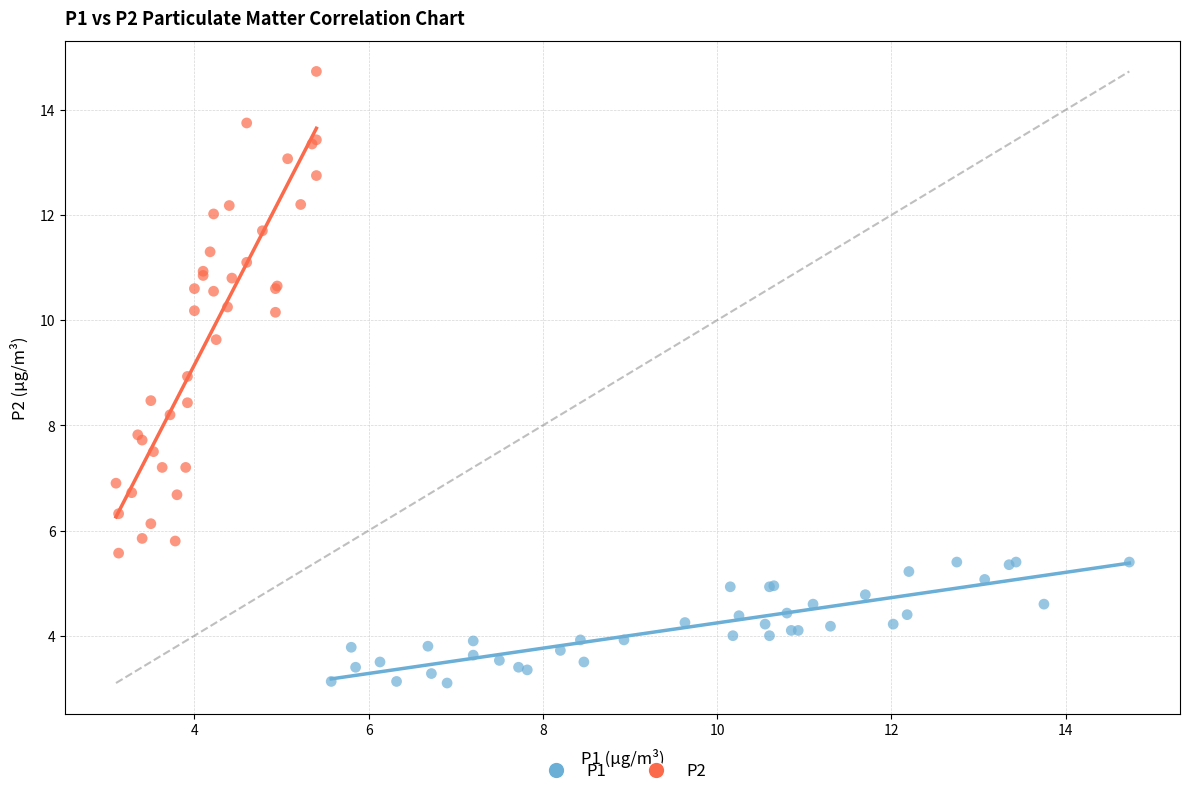

What are all the series names shown in the legend?

P1, P2